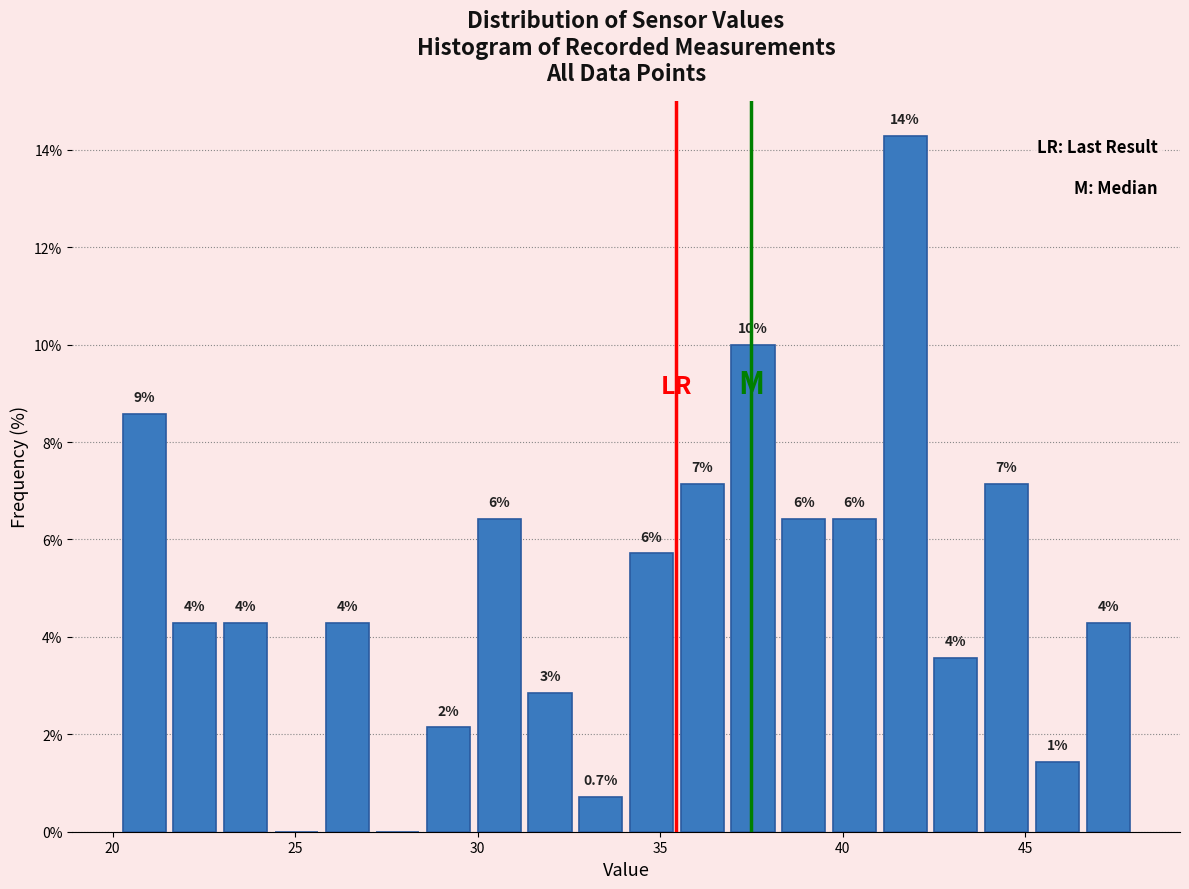

Read against the x-axis, roughly where is the centre of the tallest bar?

41.5